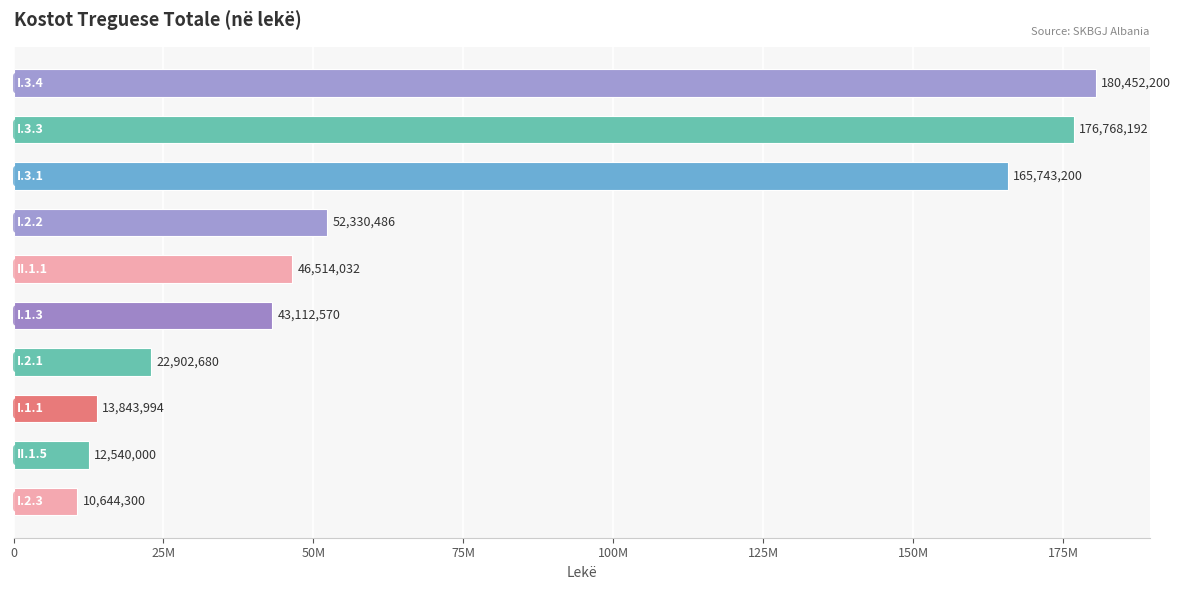

At which category does the chart reach its peak across all series?

I.3.4